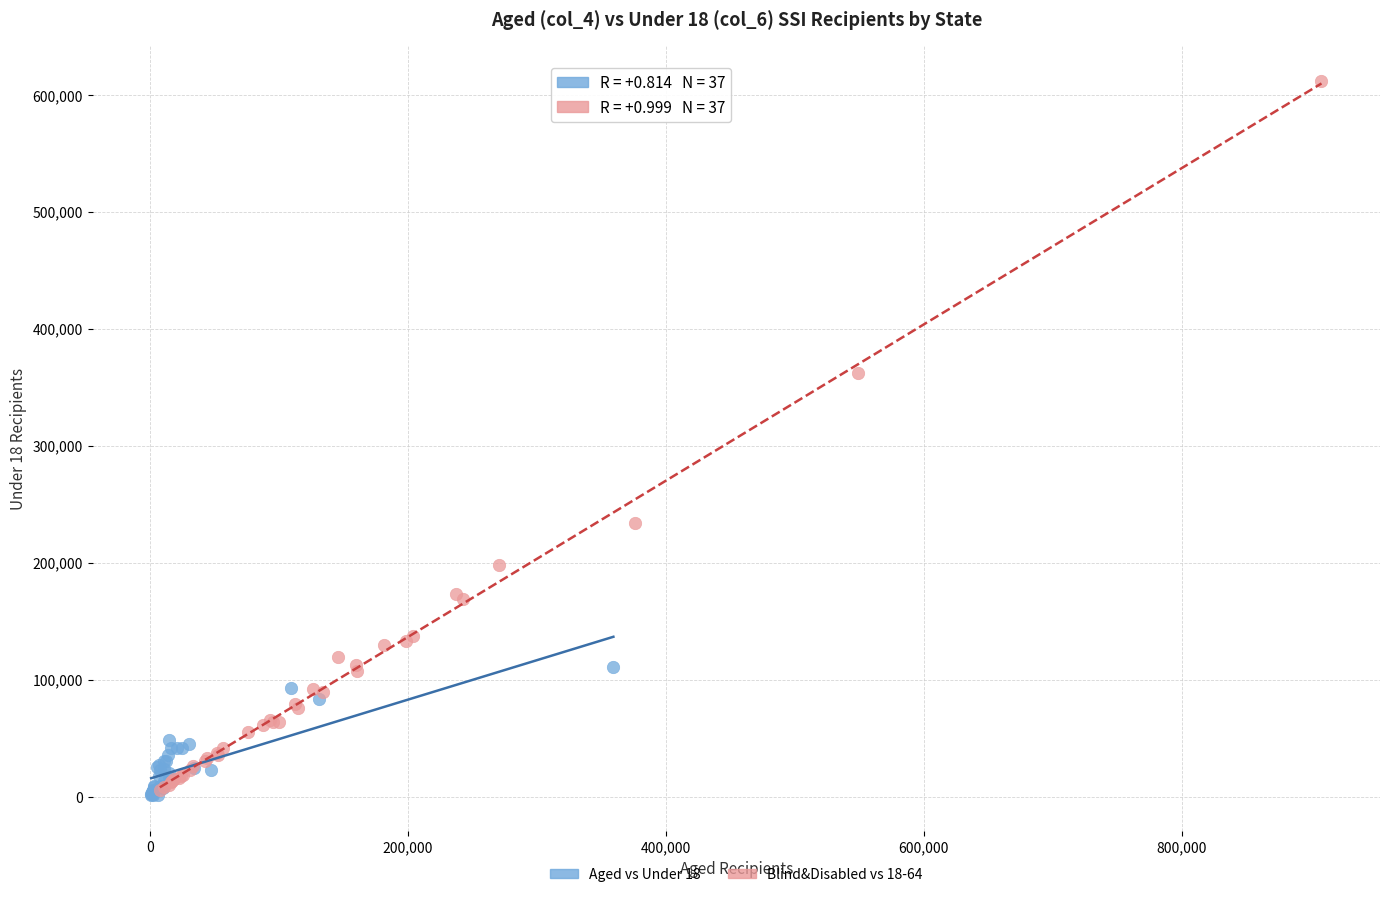

Which series has the widest spread of Y values?

Blind&Disabled vs 18-64